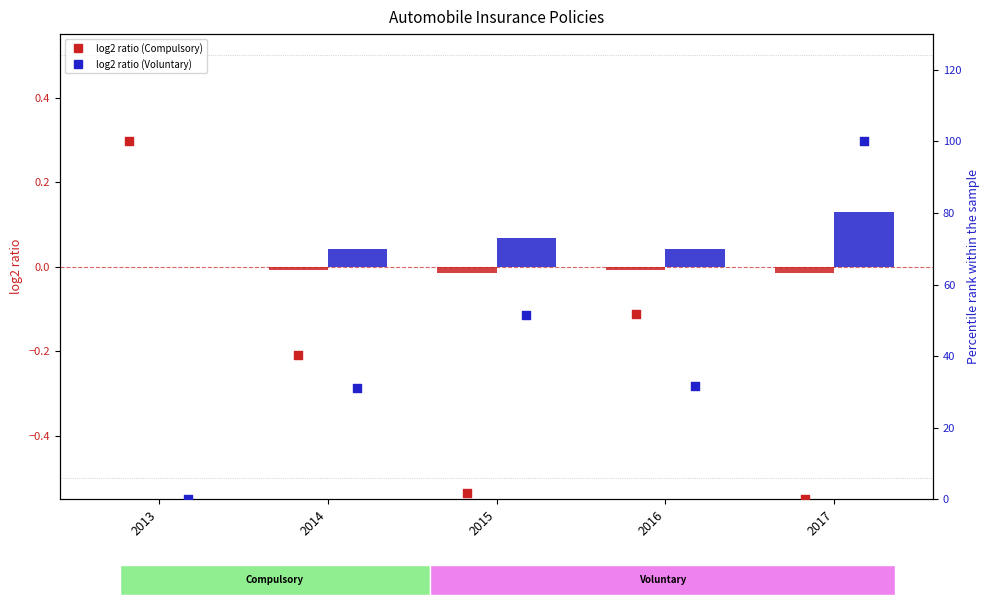

What is the total value across all series at 2016?

83.5